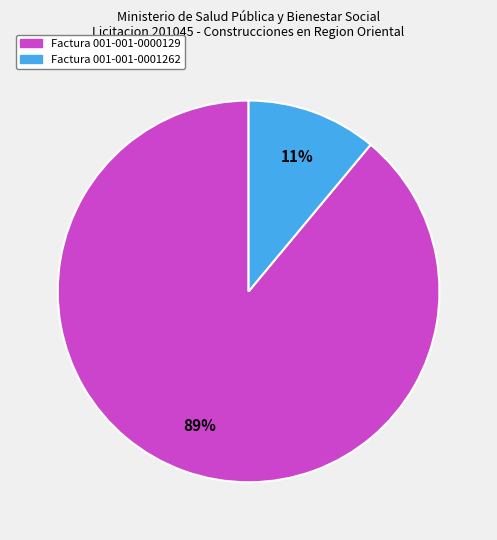

Do Factura 001-001-0000129 and Factura 001-001-0001262 together represent more than half of the pie?

Yes